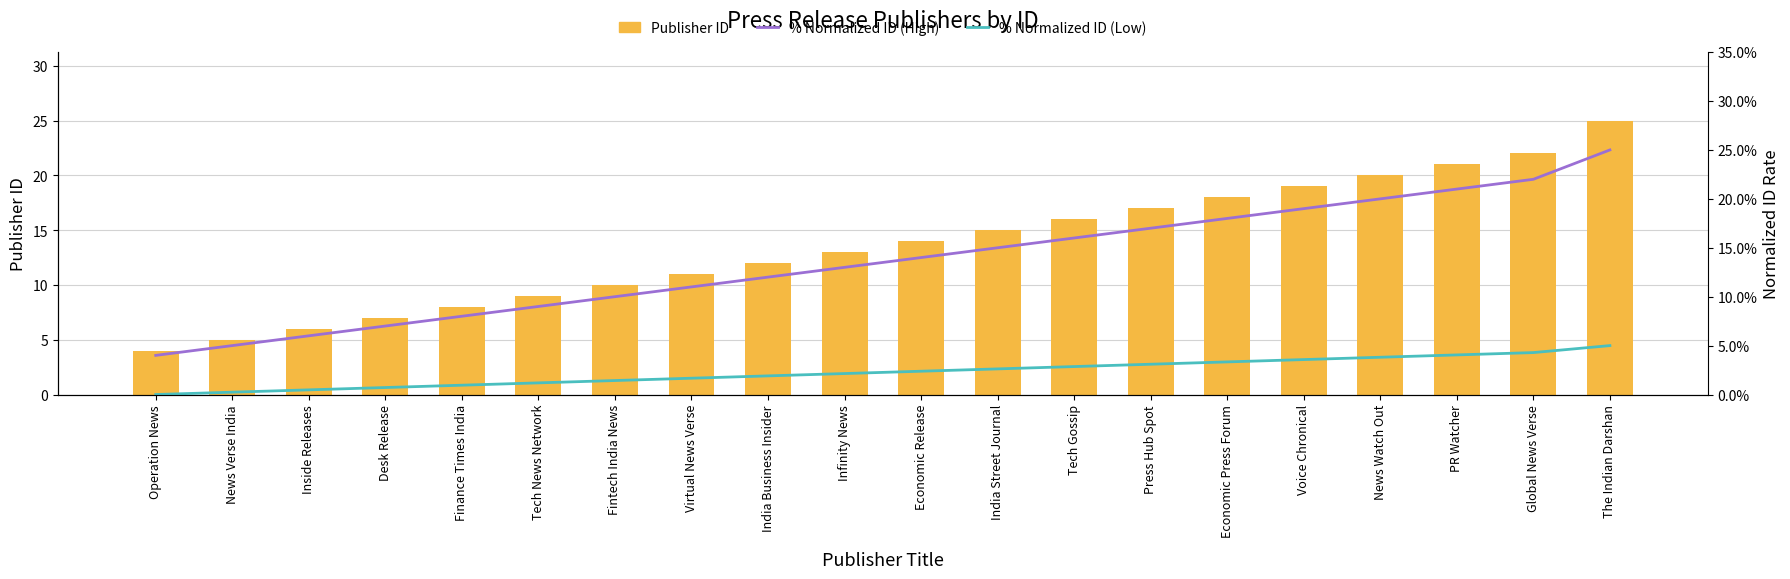

What is the total value across all series at PR Watcher?

21.3